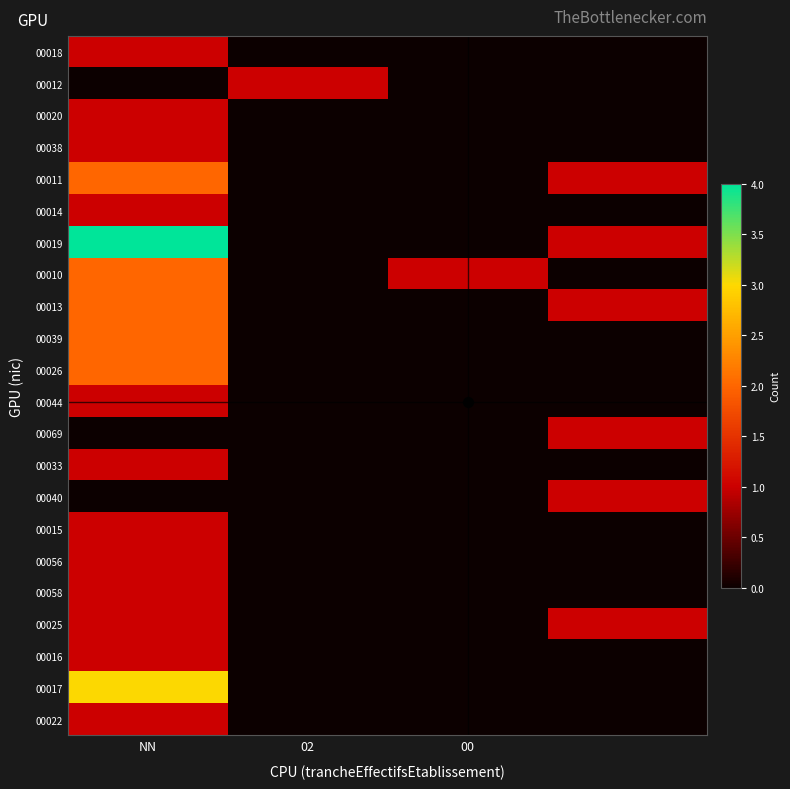

Reading right to left, list all the values displayed in this chart.

00018: 0	0	0	1
00012: 0	0	1	0
00020: 0	0	0	1
00038: 0	0	0	1
00011: 1	0	0	2
00014: 0	0	0	1
00019: 1	0	0	4
00010: 0	1	0	2
00013: 1	0	0	2
00039: 0	0	0	2
00026: 0	0	0	2
00044: 0	0	0	1
00069: 1	0	0	0
00033: 0	0	0	1
00040: 1	0	0	0
00015: 0	0	0	1
00056: 0	0	0	1
00058: 0	0	0	1
00025: 1	0	0	1
00016: 0	0	0	1
00017: 0	0	0	3
00022: 0	0	0	1